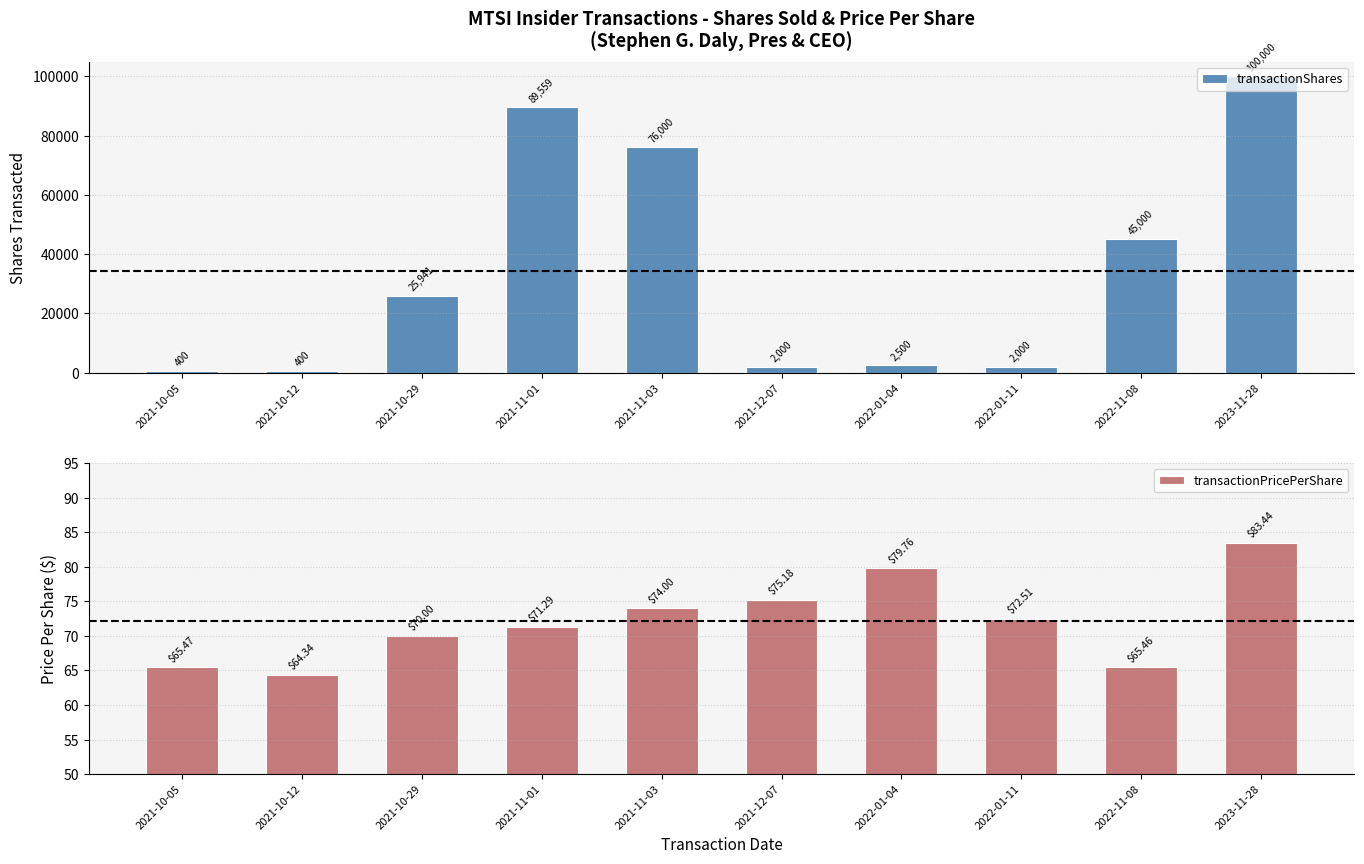

What position from the left is 2022-01-04?

7